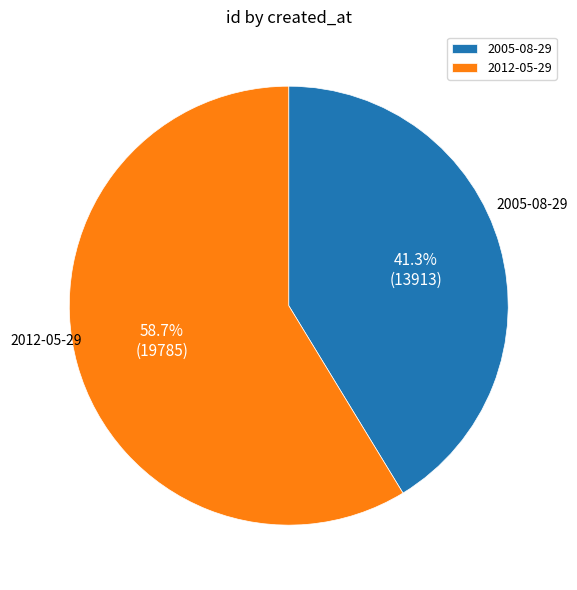

What percentage is NOT represented by 2012-05-29?

41.3%